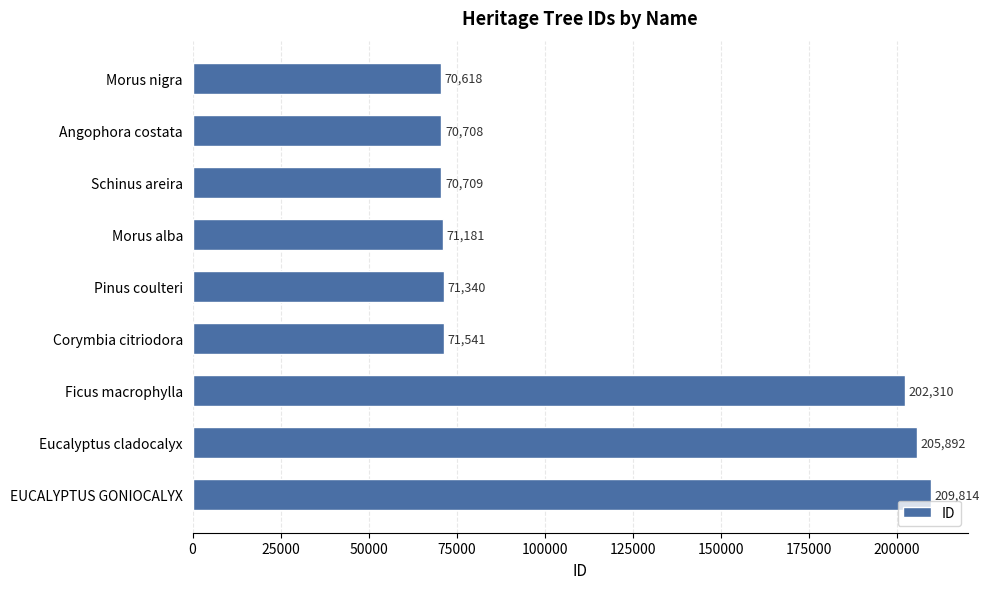

How many data points does each series have?

9